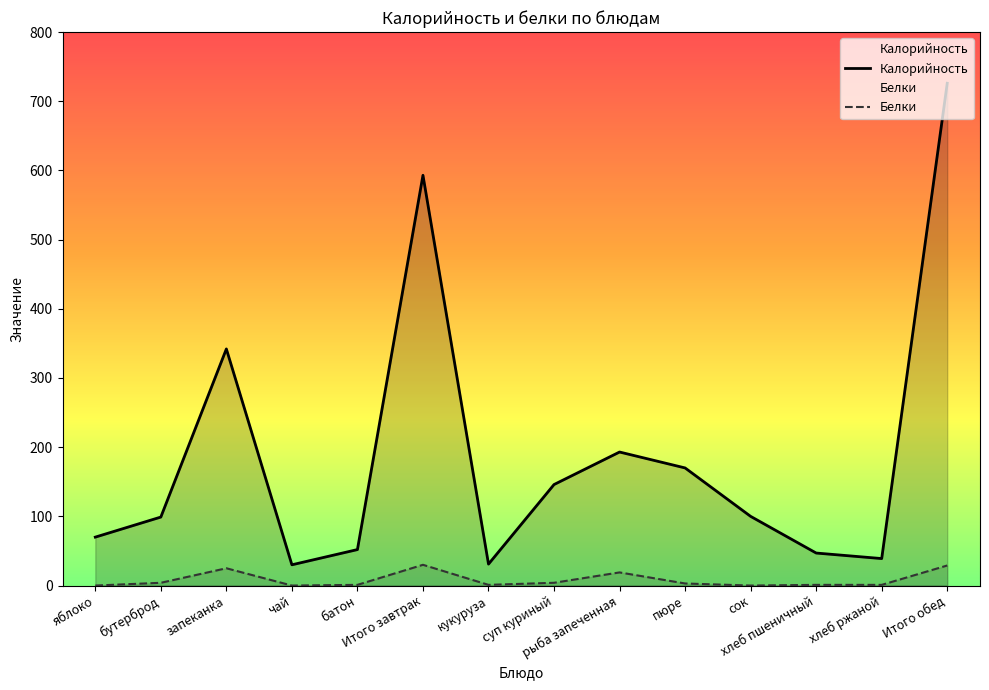

At which category is the sum across all series the highest?

Итого обед